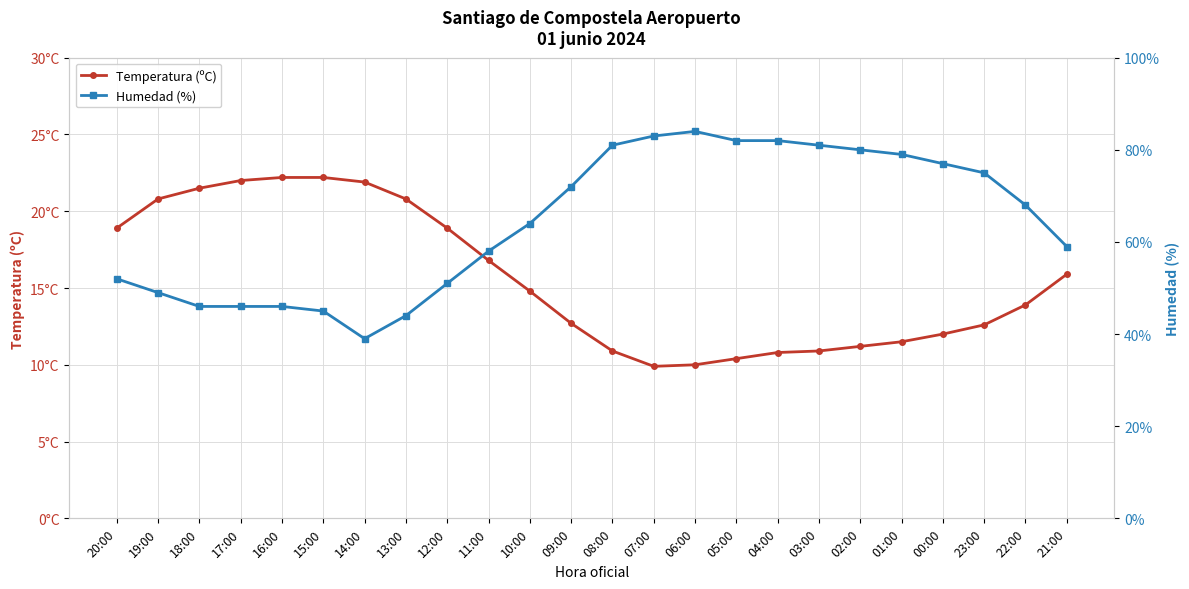

Rank the categories by Temperatura (ºC) value from lowest to highest.

07:00, 06:00, 05:00, 04:00, 08:00, 03:00, 02:00, 01:00, 00:00, 23:00, 09:00, 22:00, 10:00, 21:00, 11:00, 20:00, 12:00, 19:00, 13:00, 18:00, 14:00, 17:00, 16:00, 15:00